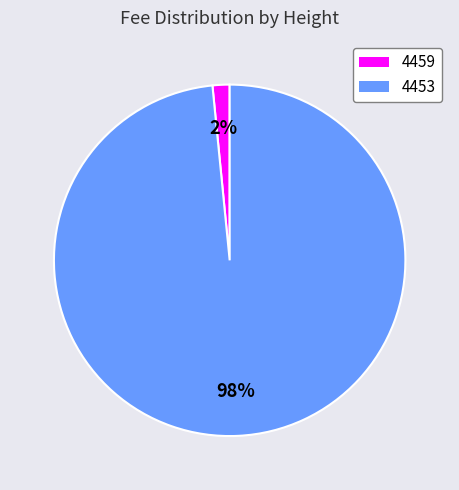

The 4459 slice represents 2% of the pie. True or false?

True